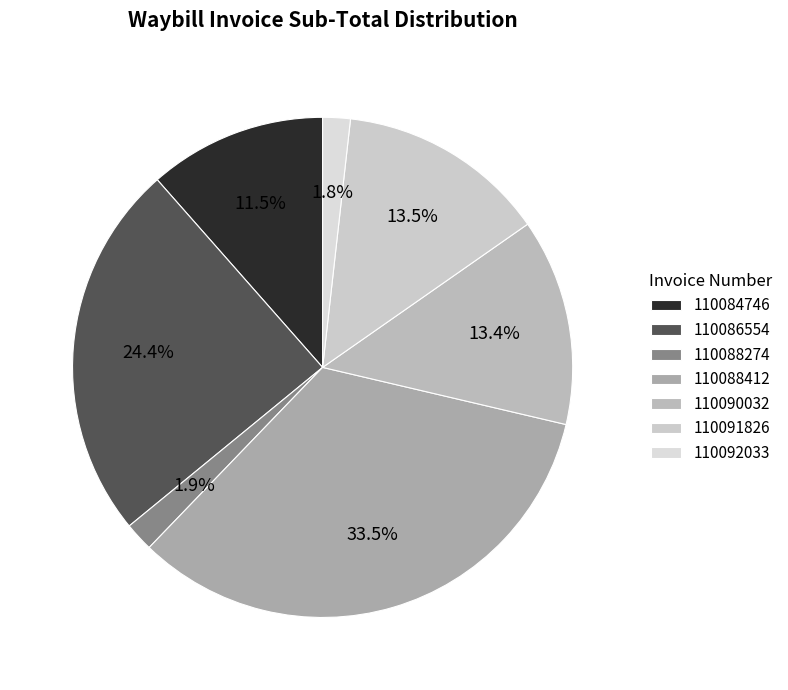

The 110091826 slice represents 14% of the pie. True or false?

True